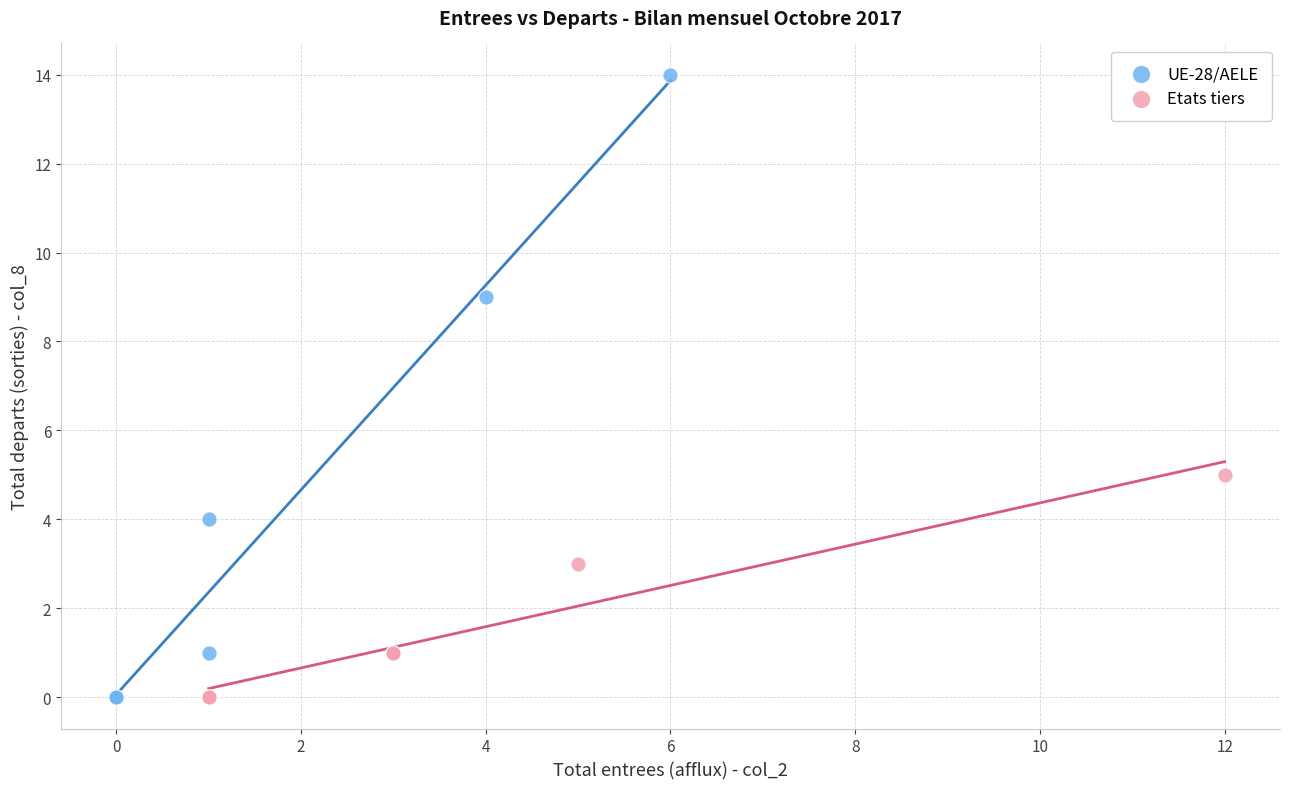

Which series reaches the maximum Y coordinate?

UE-28/AELE